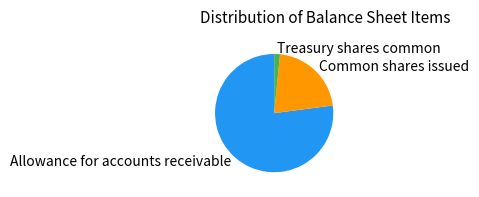

Is it true that Allowance for accounts receivable is 77% of the pie?

True